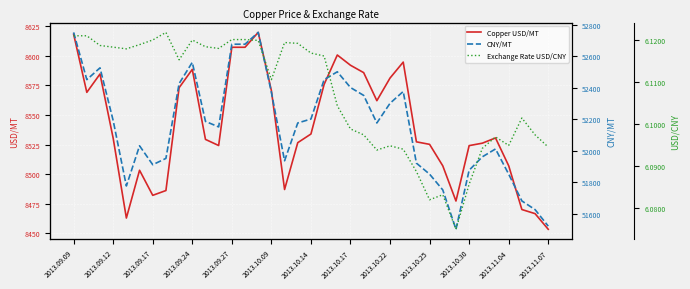

What is the lowest value of the Copper USD/MT series?

8453.5